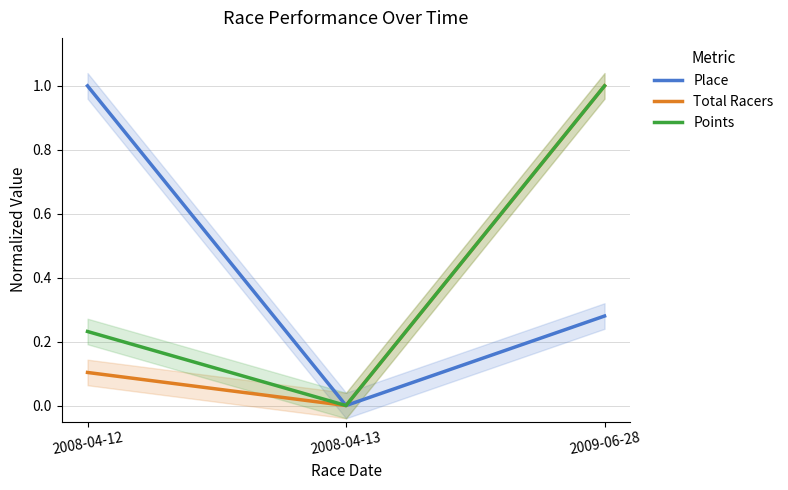

Which has a higher value, 2008-04-13 or 2009-06-28?

2009-06-28